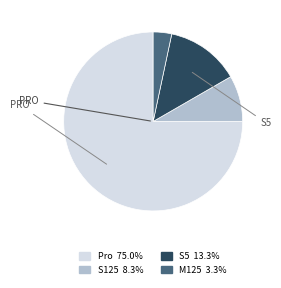

Is there any slice that represents more than half of the pie?

Yes